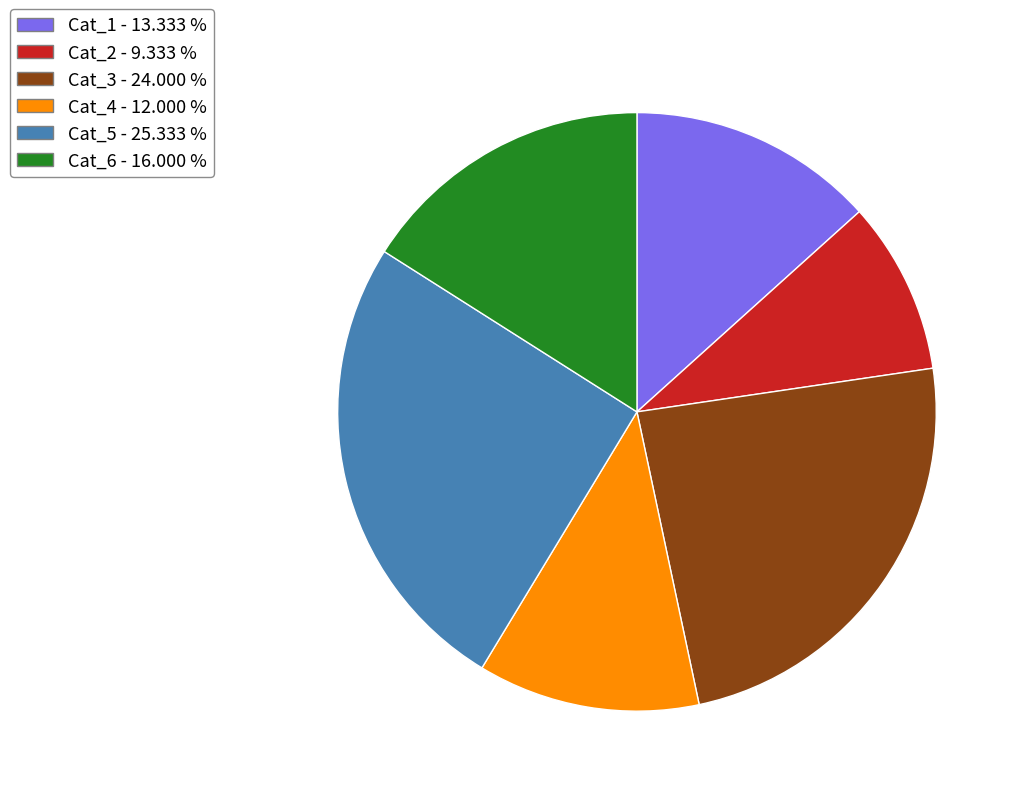

Does any single category account for the majority?

No